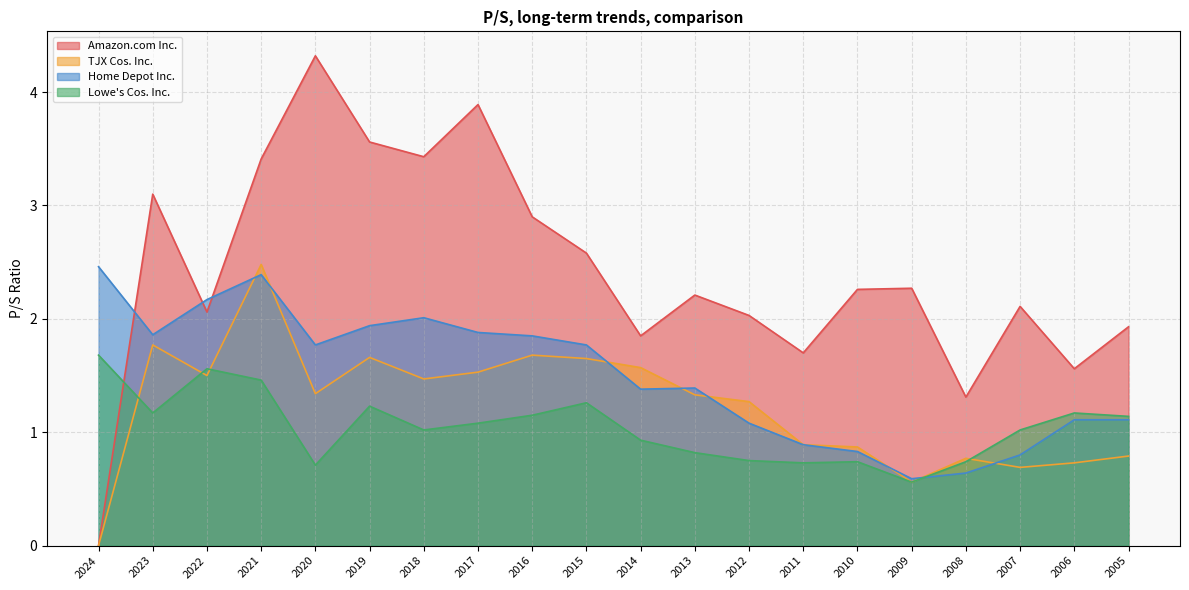

How many lines are shown in the chart?

4